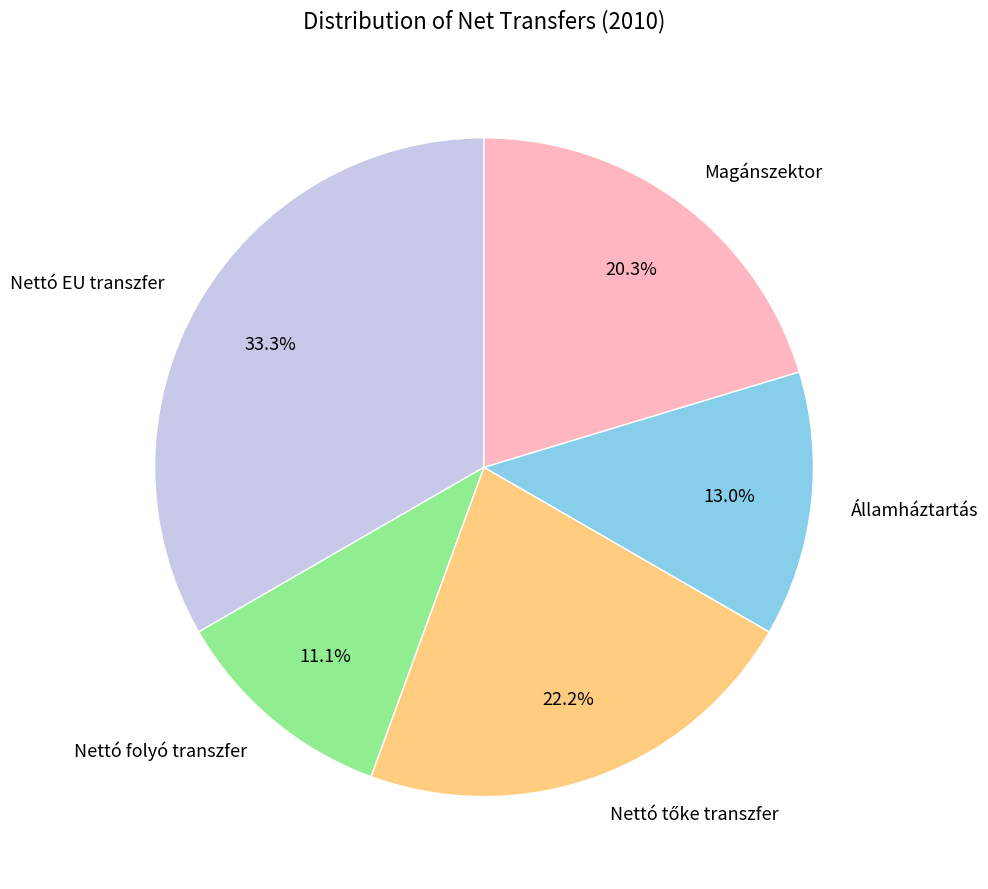

To the nearest percent, what percentage of the pie is Államháztartás?

13%